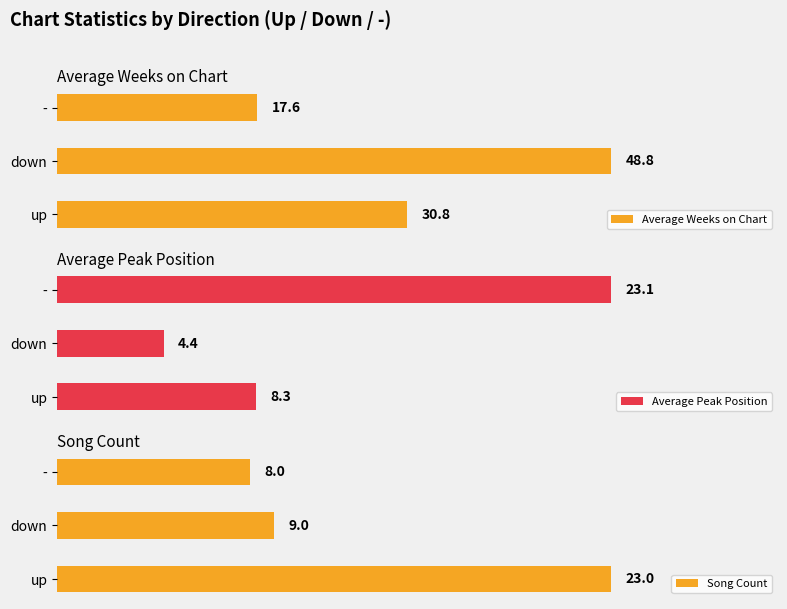

List the labels in order of Average Weeks on Chart value, smallest first.

-, up, down